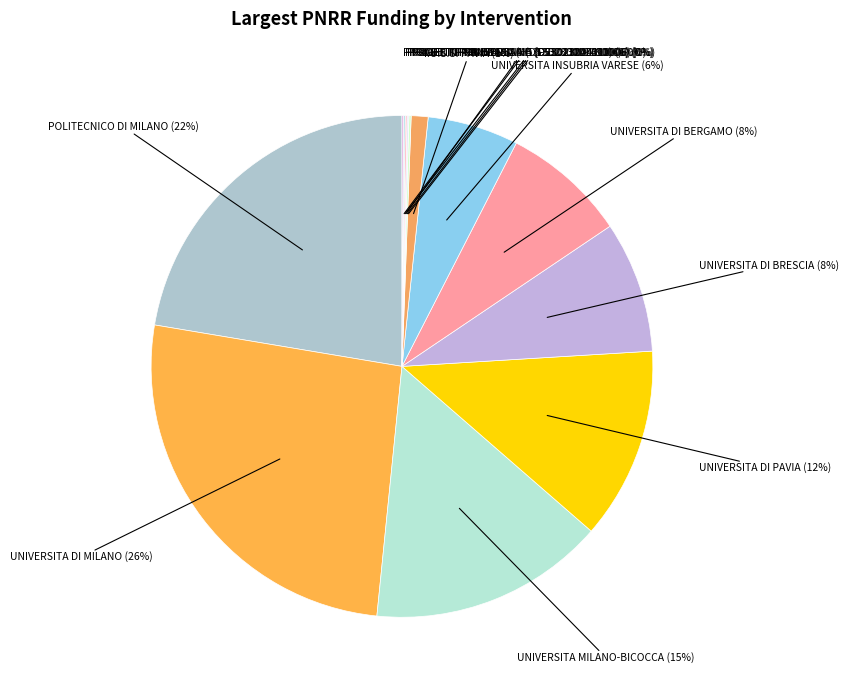

To the nearest percent, what portion does UNIVERSITA MILANO-BICOCCA represent?

15%